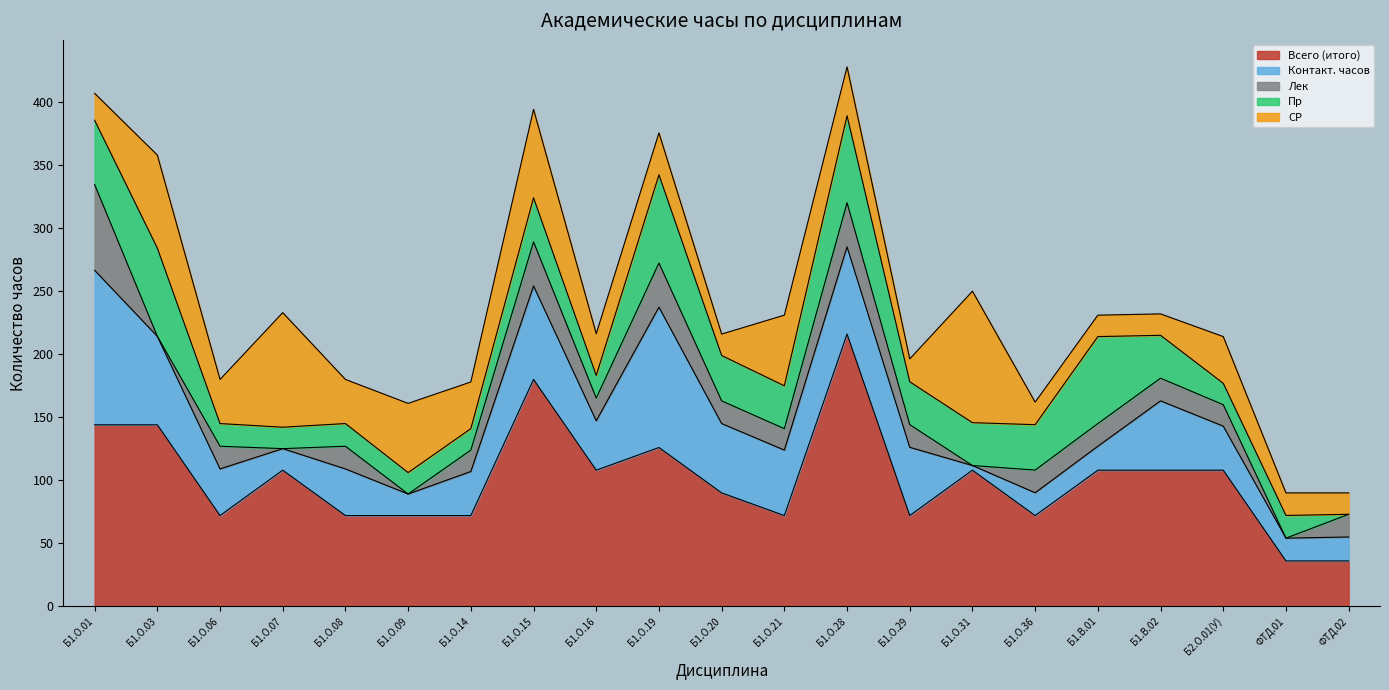

Count the number of categories in the chart.

21